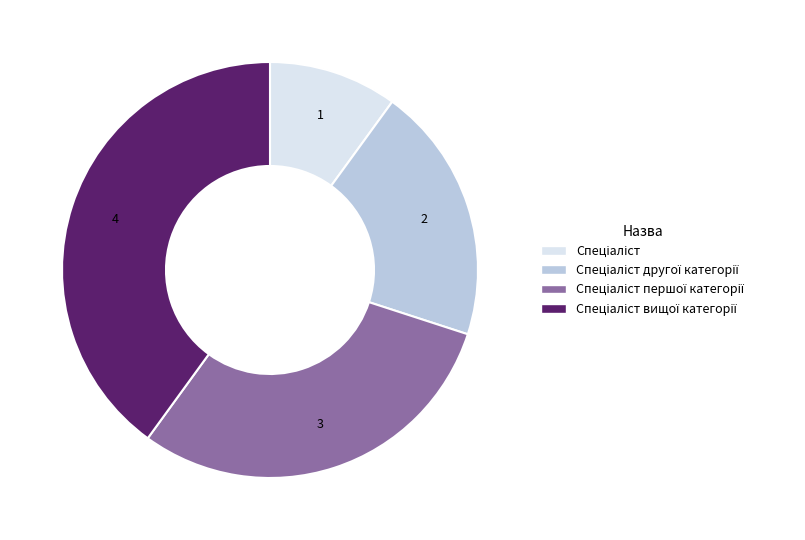

Is there any slice that represents more than half of the pie?

No